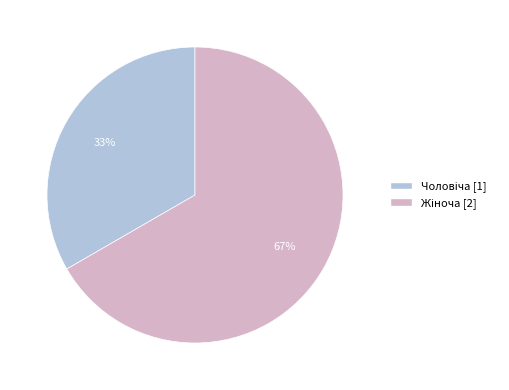

To the nearest percent, what is the average slice percentage?

50%